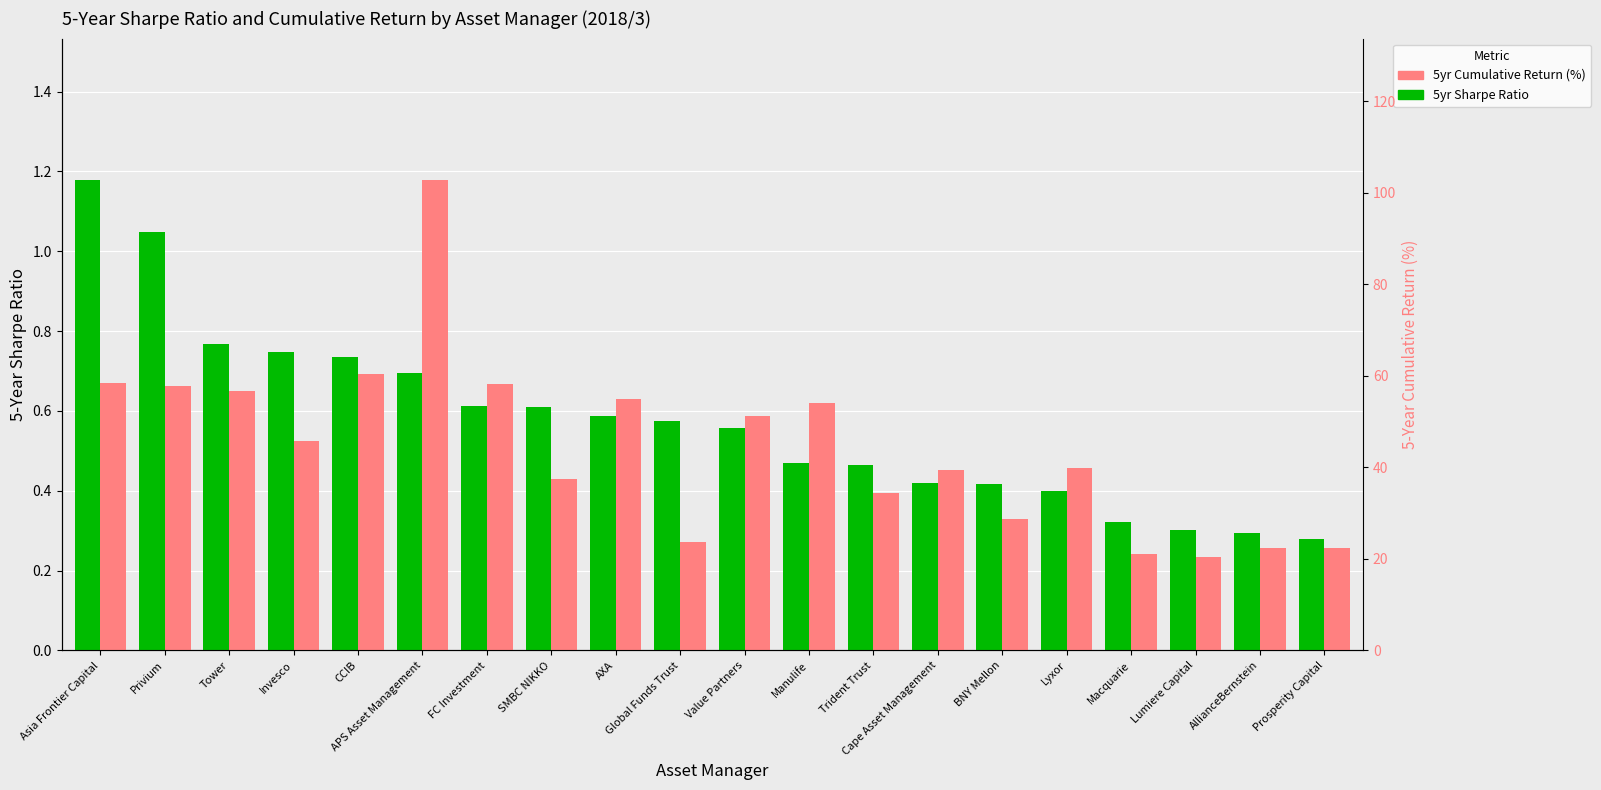

The 5yr Cumulative Return (%) [scaled] series shows 0.2 at Macquarie. True or false?

True